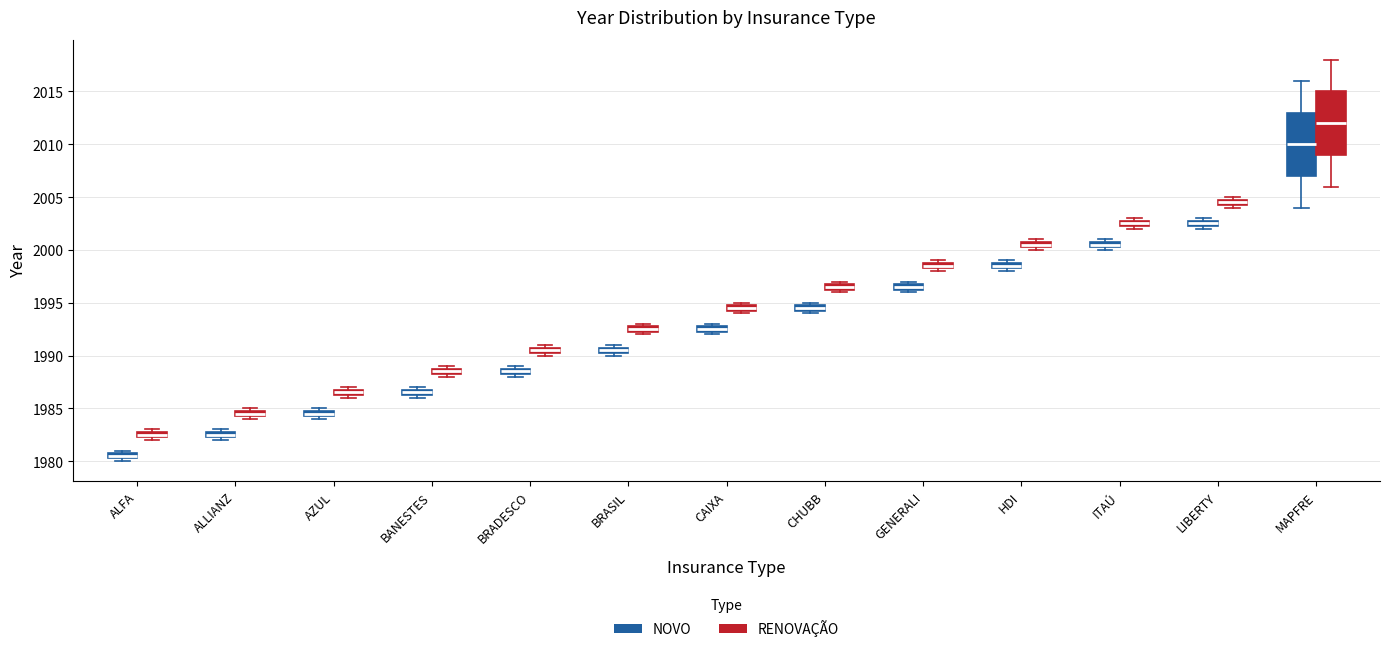

Where is the upper edge of the box for HDI (RENOVAÇÃO) on the y-axis? The values are not printed on the chart, so give them approximately, as read against the axis.

2001.0